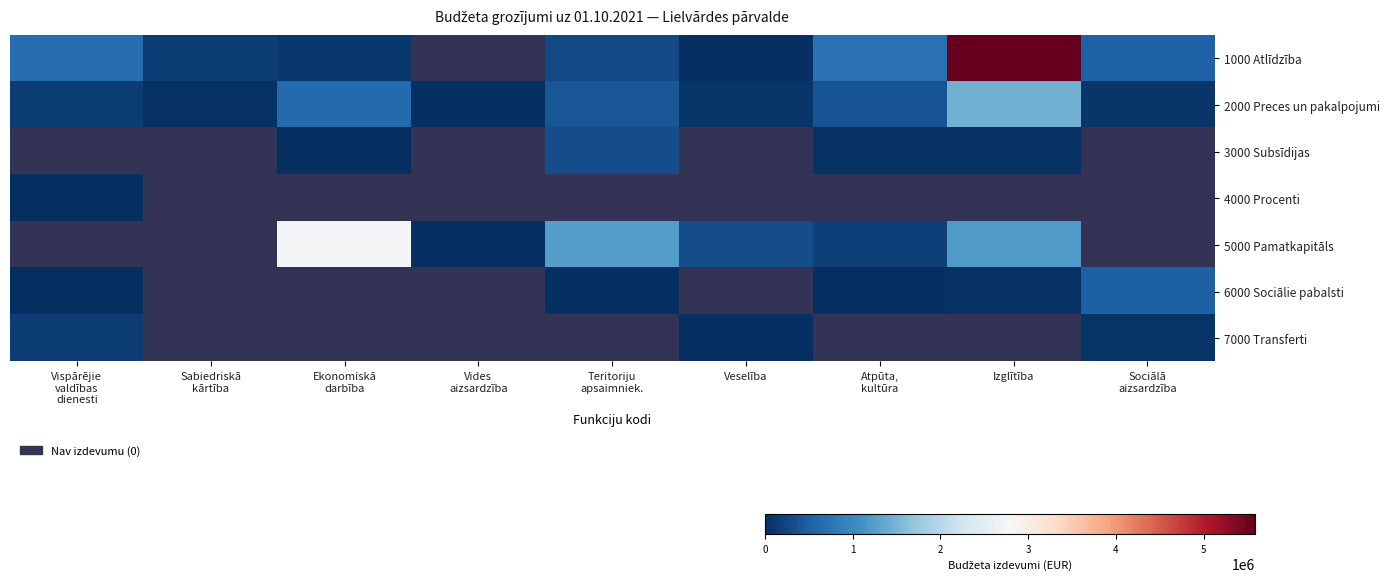

Count the number of categories in the chart.

9